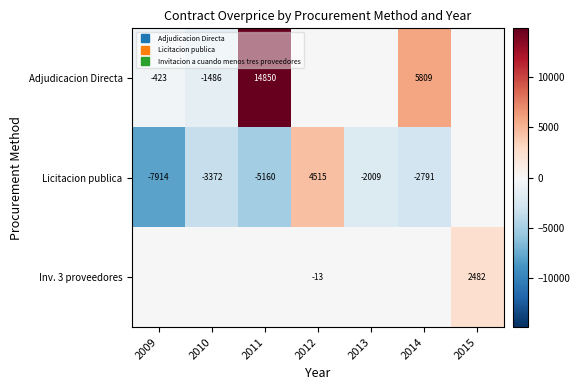

The value of Licitacion publica at 2013 is -3612.4. True or false?

False